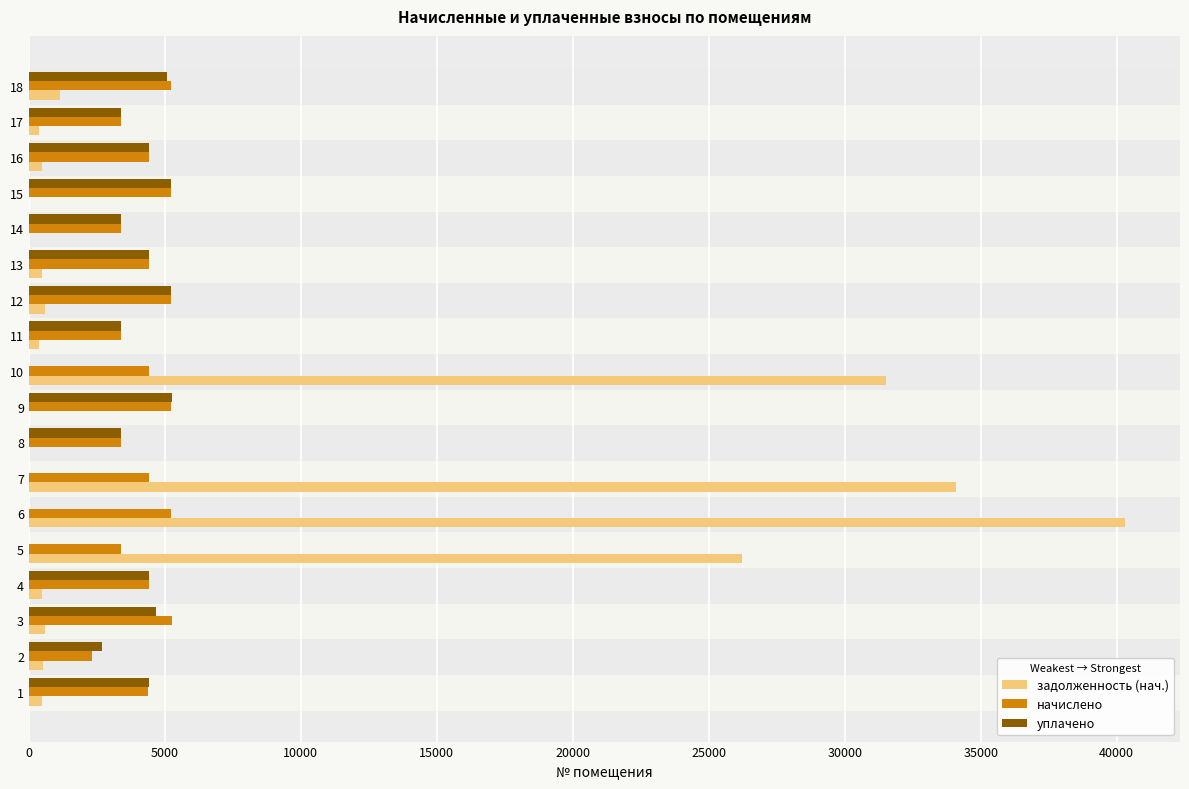

Is the value of начислено at 10 greater than the value of задолженность (нач.) at 3?

Yes